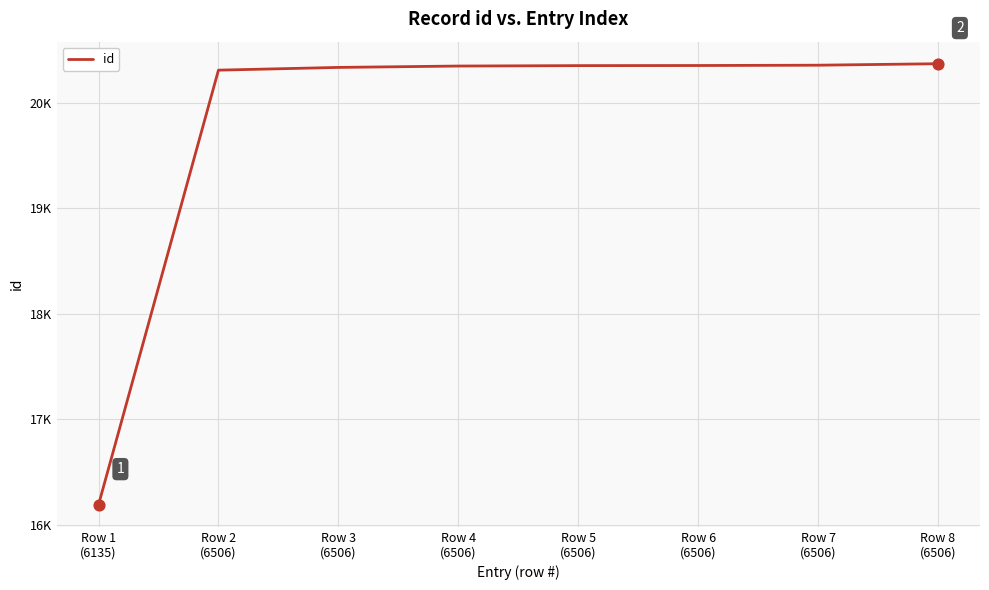

What is the ratio of the value at Row 1
(6135) to the value at Row 6
(6506)?

0.8